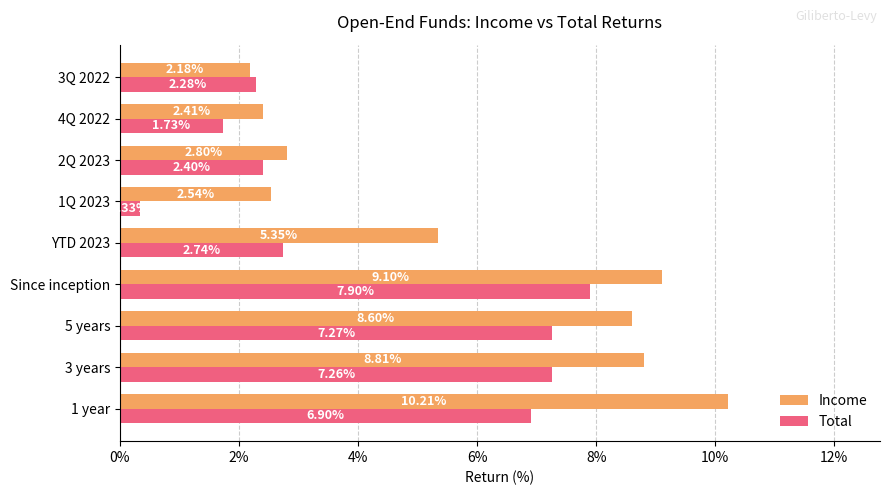

What are all the series names shown in the legend?

Income, Total